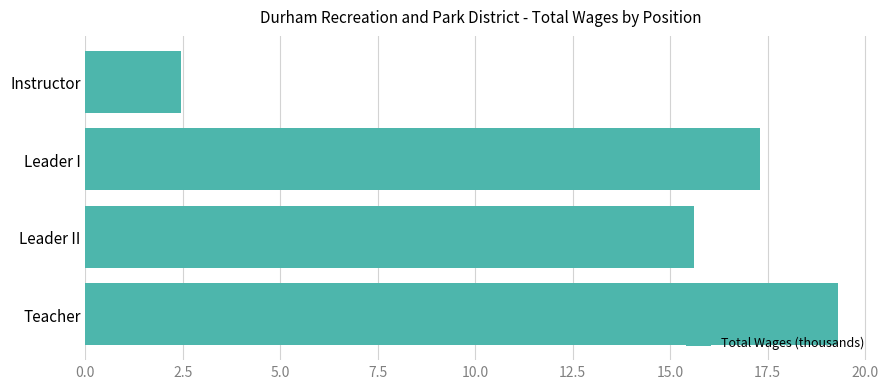

The value at Instructor is 3.7. True or false?

False